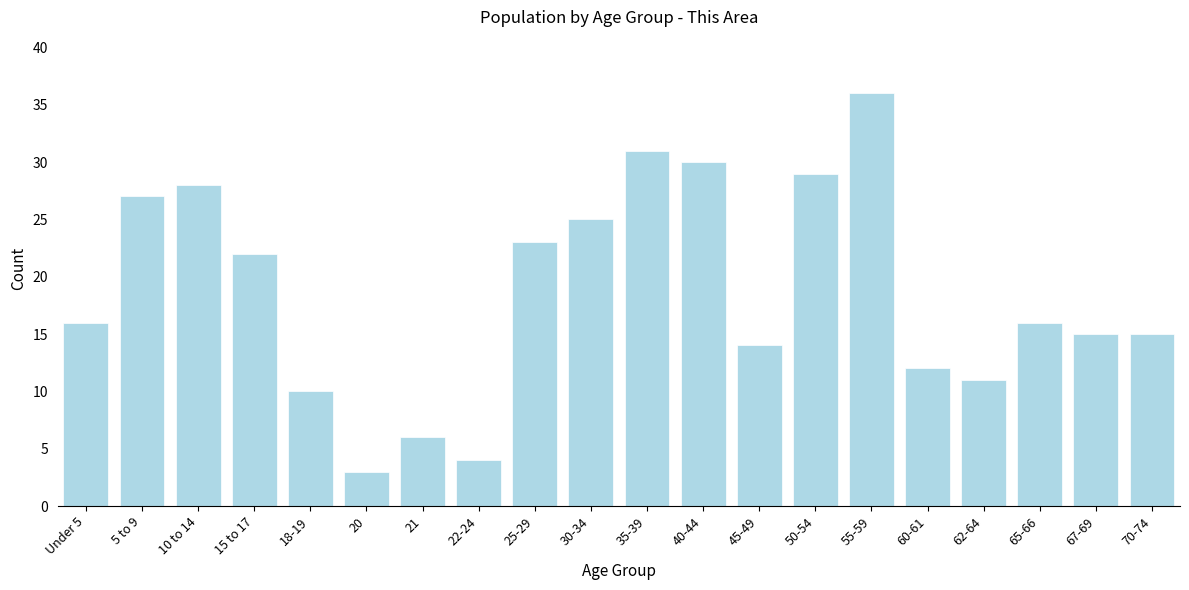

Reading left to right, what are all the values shown in this chart?

16	27	28	22	10	3	6	4	23	25	31	30	14	29	36	12	11	16	15	15